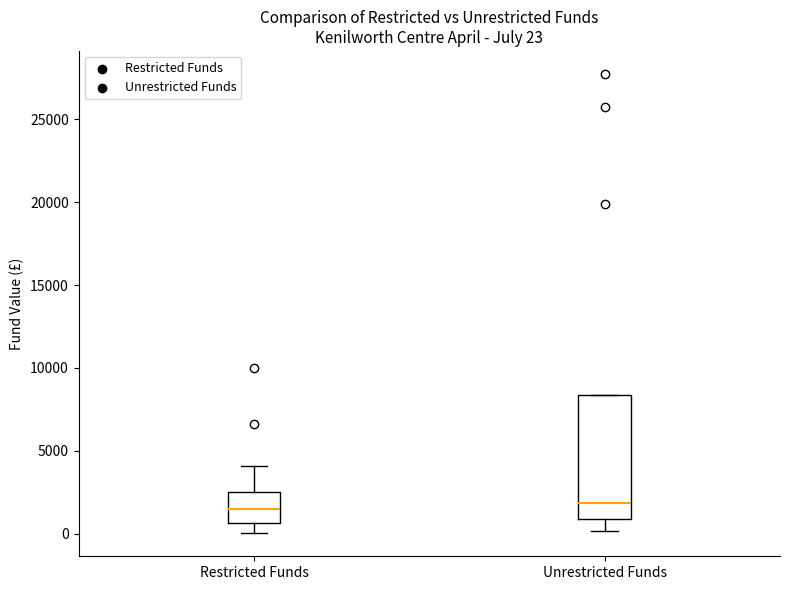

Which box is the tallest, from its lower edge to its upper edge?

Unrestricted Funds